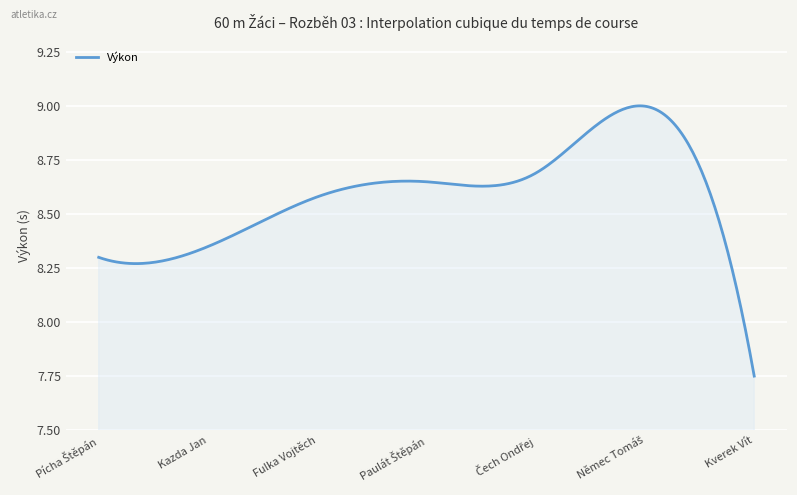

What is the difference between the maximum and minimum values?

1.3